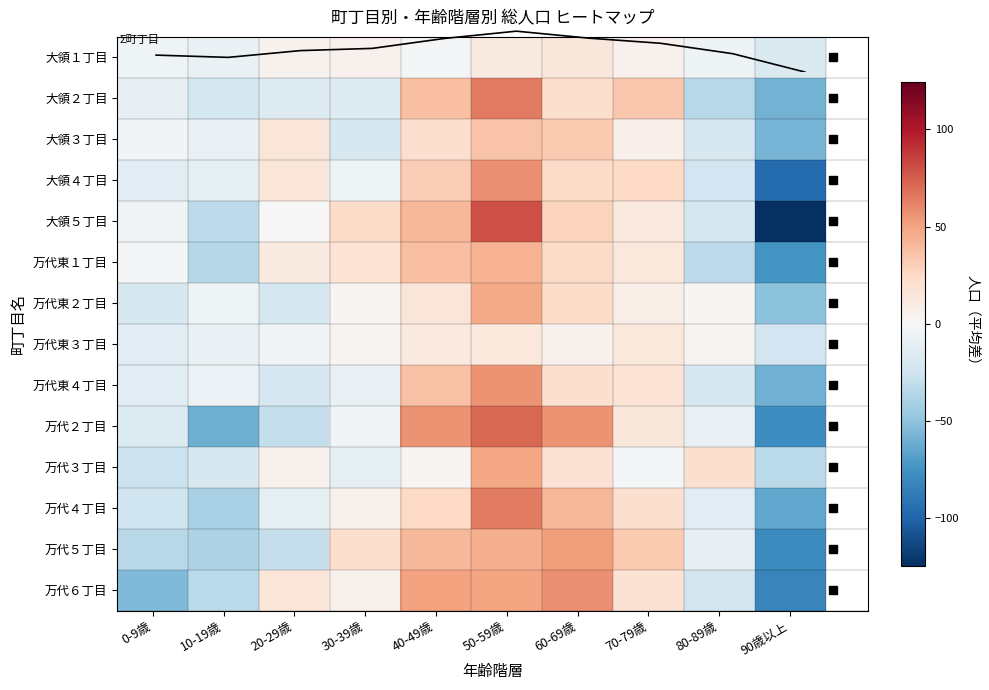

At which label does 万代東４丁目 first exceed -6?

40-49歳